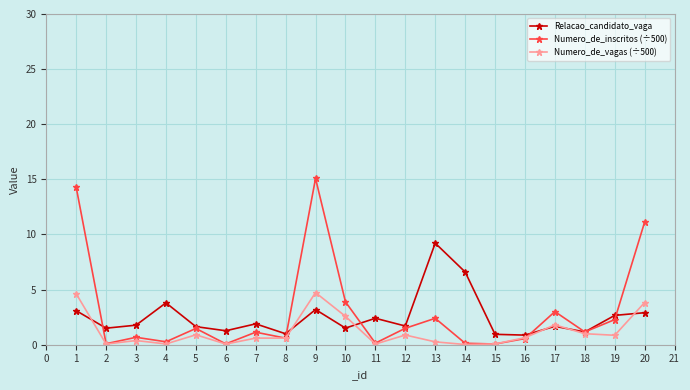

Which label corresponds to the largest value in the chart?

9